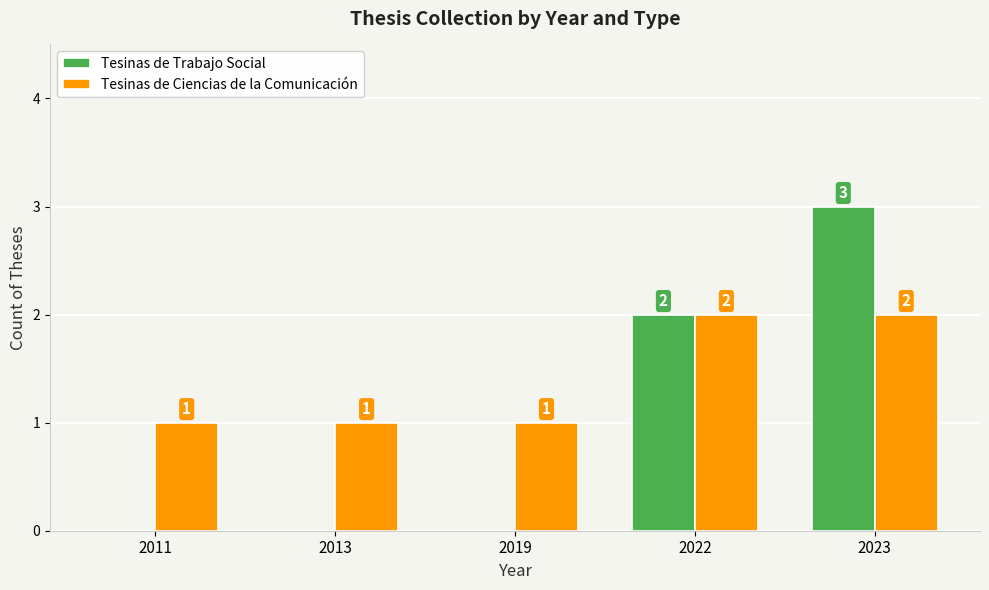

Which series has the largest total across all categories?

Tesinas de Ciencias de la Comunicación